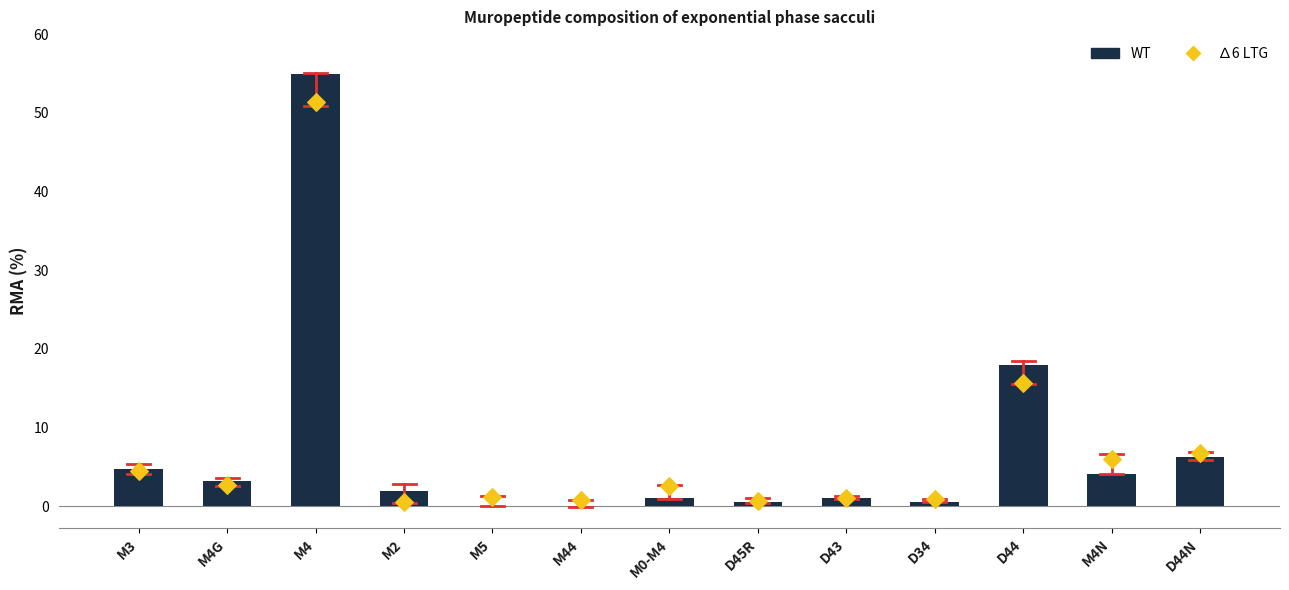

Which series reaches the maximum Y coordinate?

WT (1996-2021)